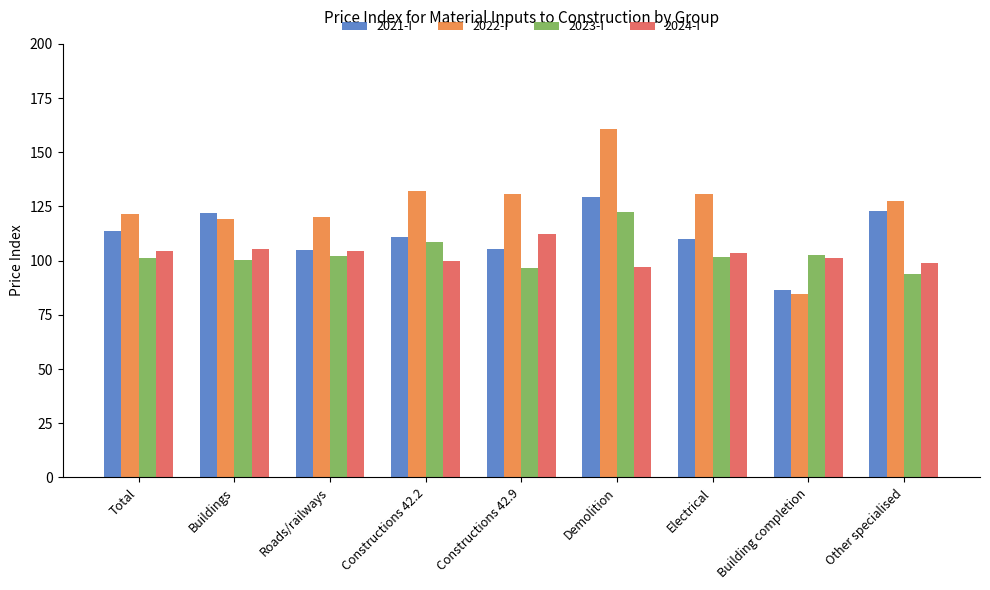

What value does the 2022-I series have at Constructions 42.2?

132.0